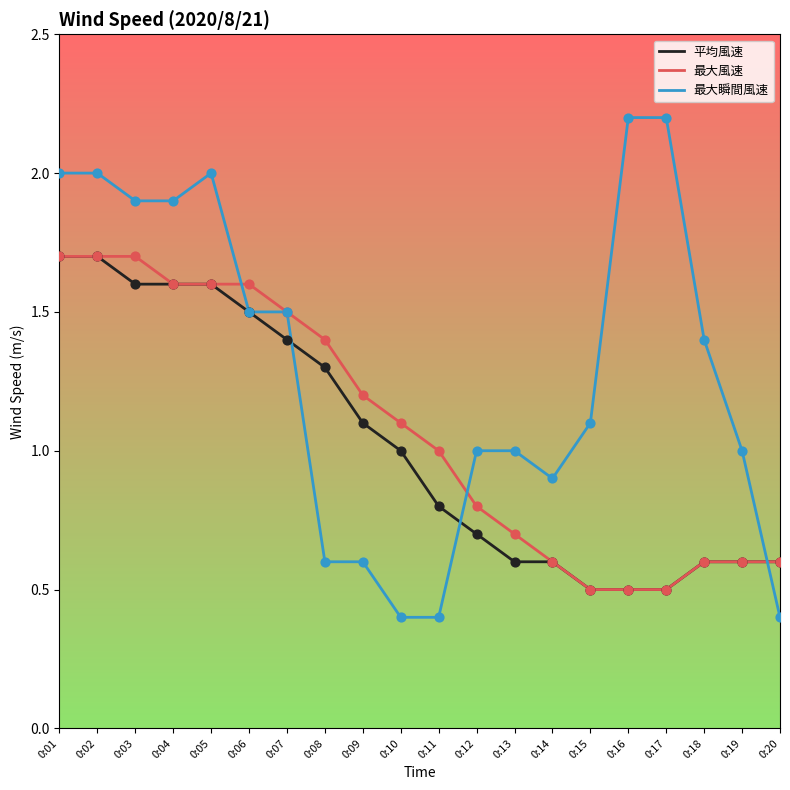

Is the value of 最大瞬間風速 at 0:04 greater than the value of 平均風速 at 0:07?

Yes